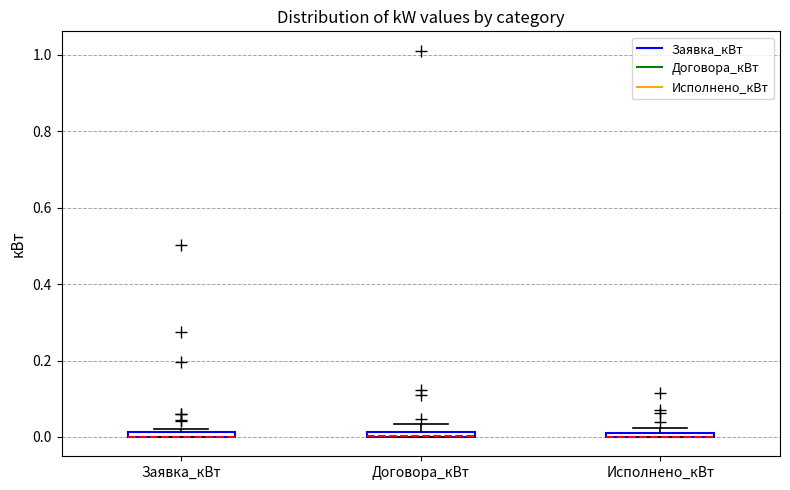

Where is the upper edge of the box for Исполнено_кВт on the y-axis? The values are not printed on the chart, so give them approximately, as read against the axis.

0.02